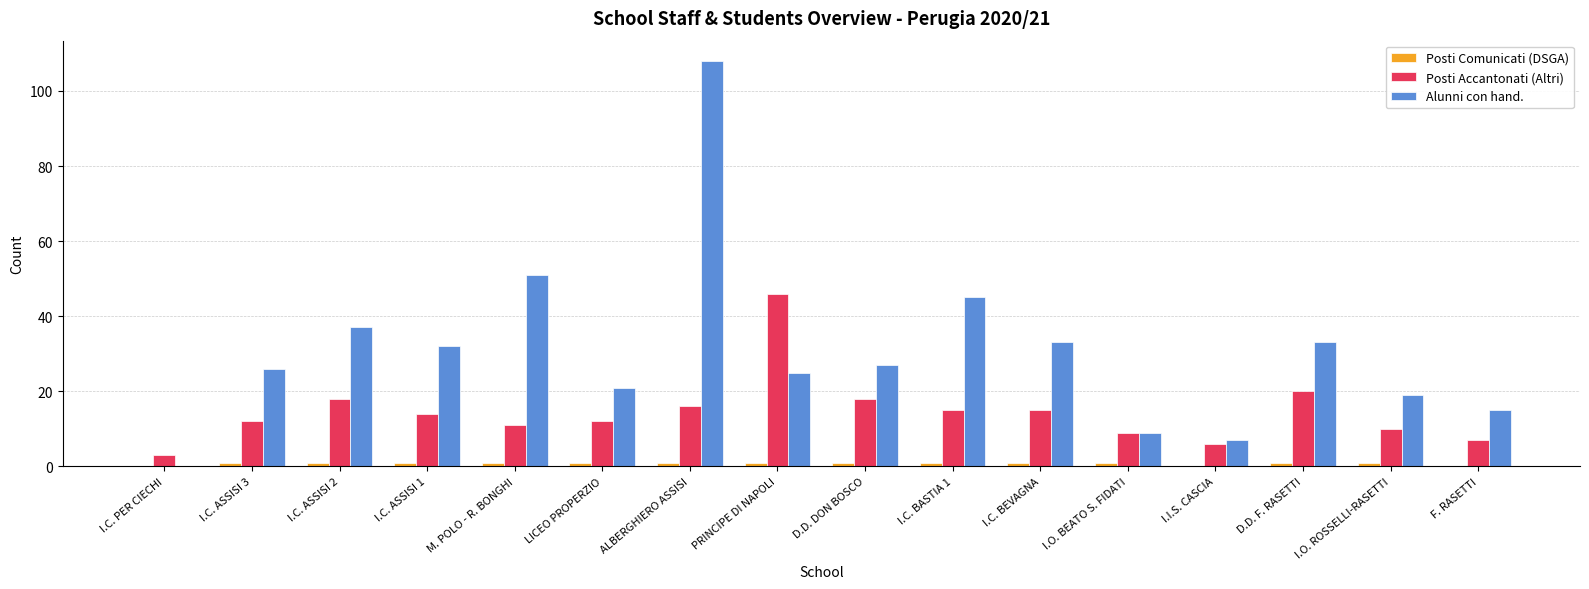

The Alunni con hand. series shows 7 at I.I.S. CASCIA. True or false?

True